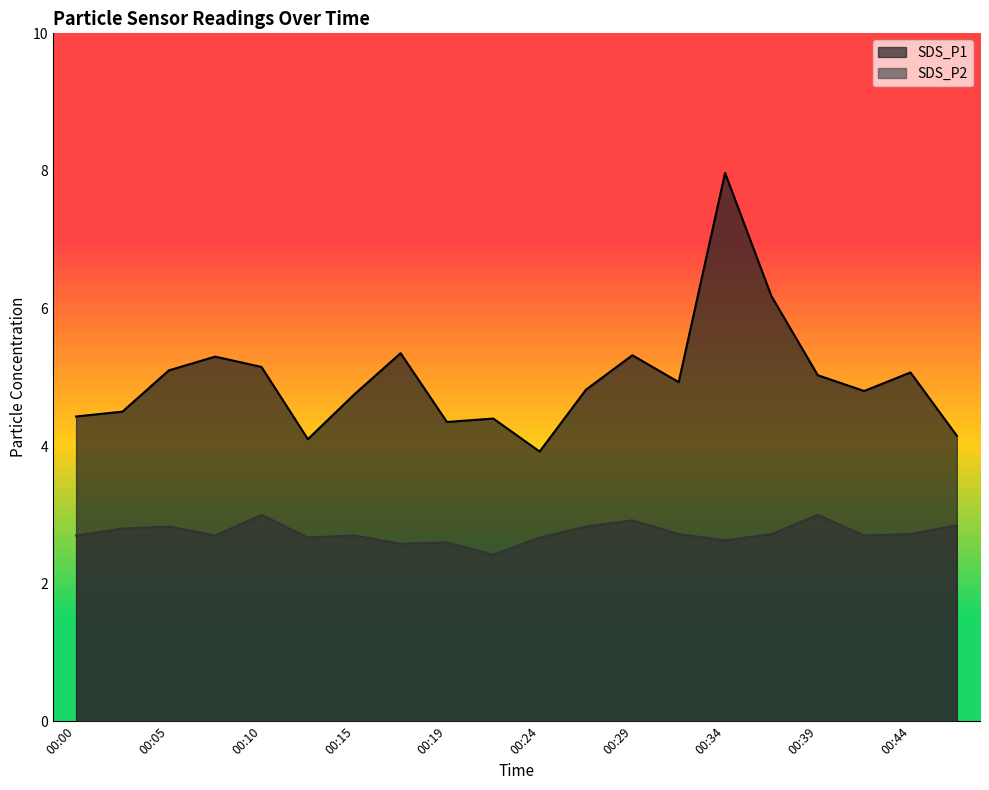

Is the value of SDS_P2 at 00:29 greater than the value of SDS_P1 at 00:02?

No